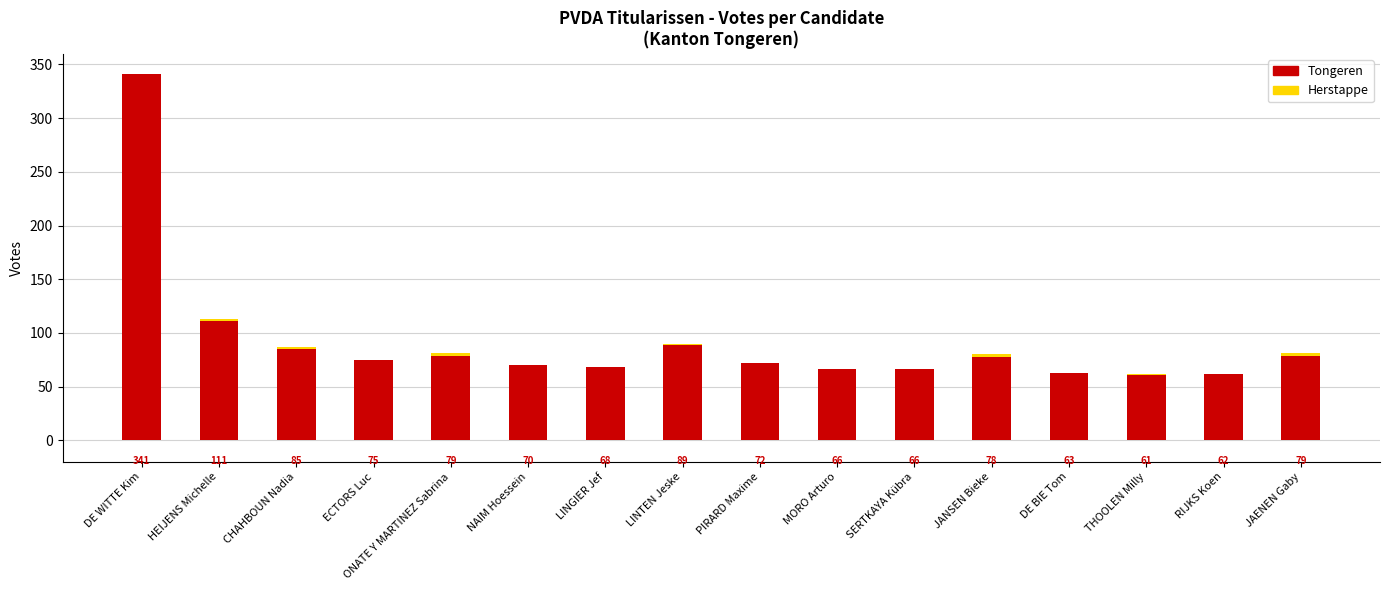

What is the total value across all series at ONATE Y MARTINEZ Sabrina?

81